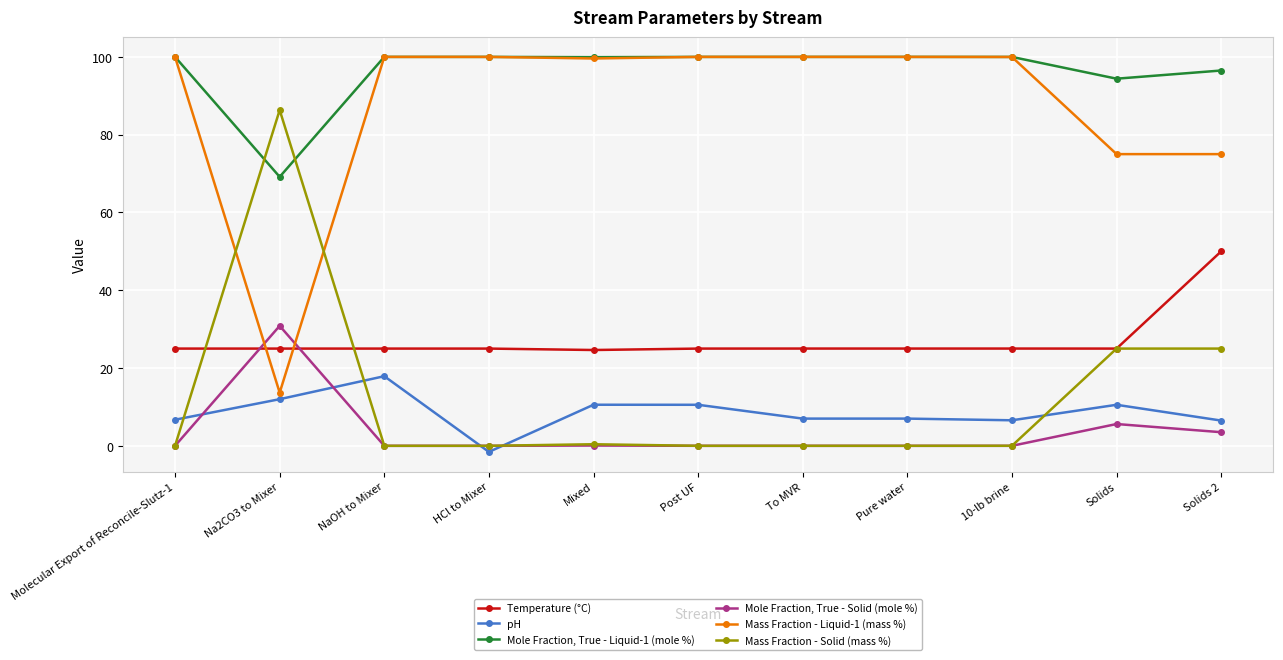

True or false: Mole Fraction, True - Liquid-1 (mole %) has a value of 40.7 at HCl to Mixer.

False